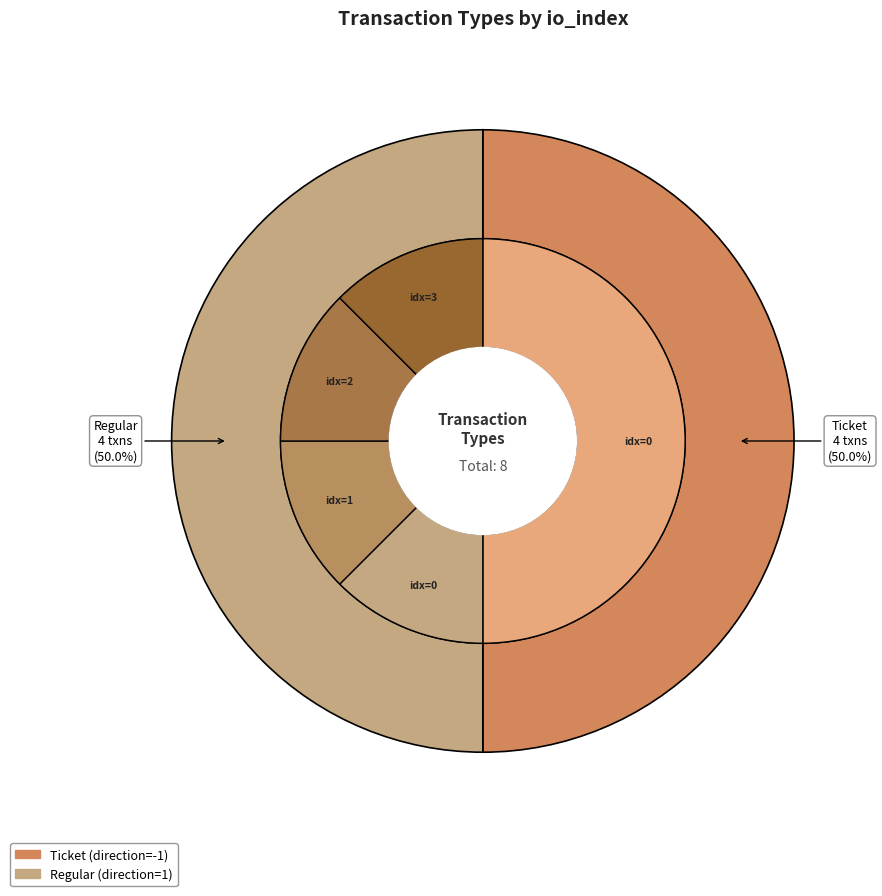

Does Regular-3 represent more than half of the total?

No